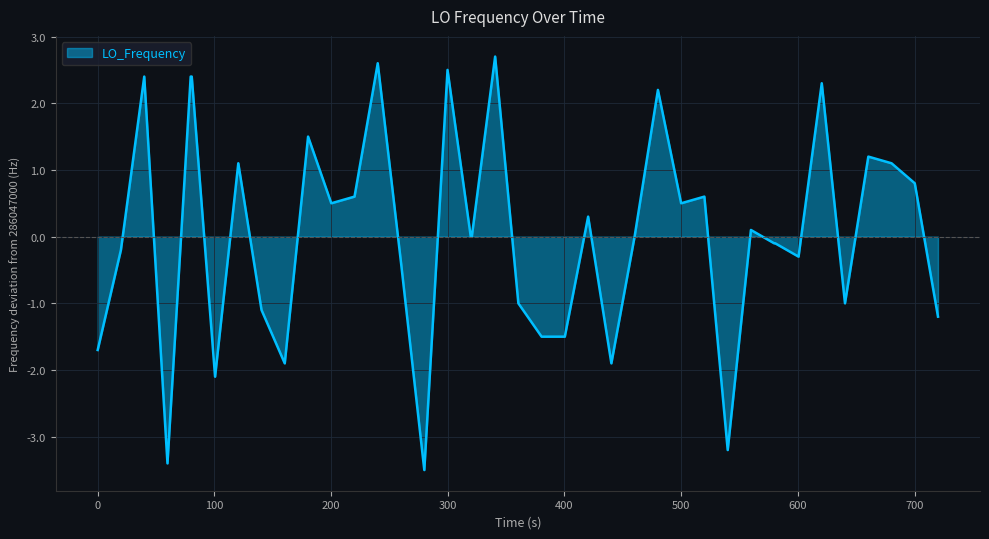

What is the smallest value displayed?

-3.5